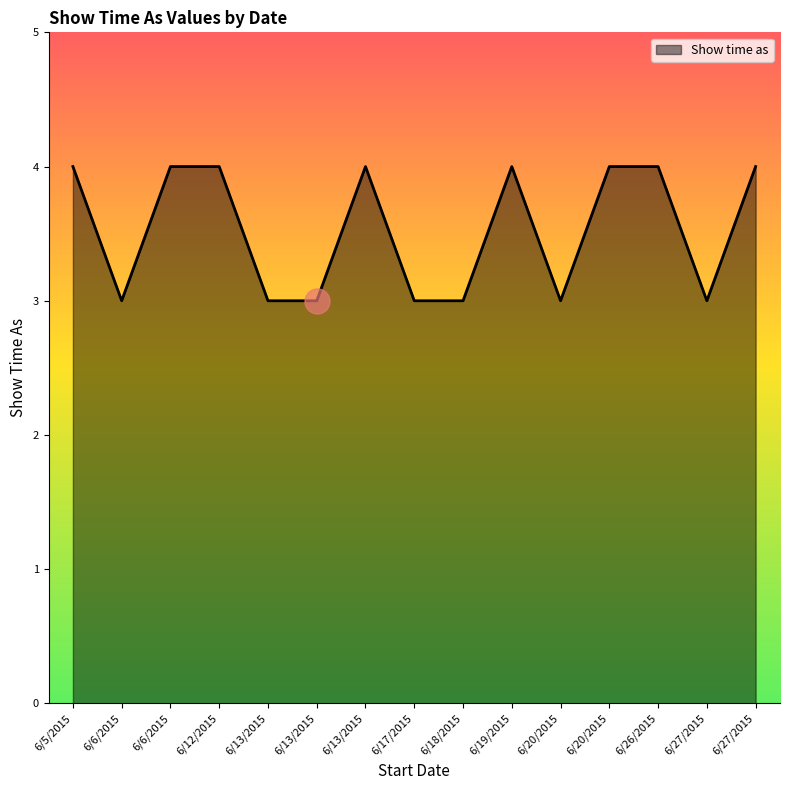

What is the difference between the maximum and second lowest values?

1